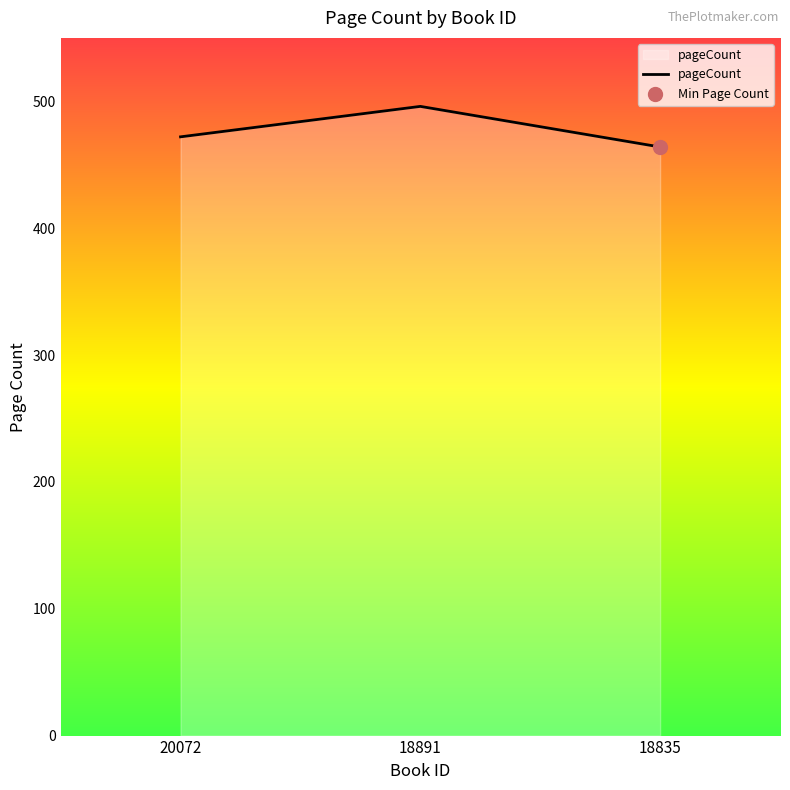

What is the change in value from 18891 to 18835?

-32